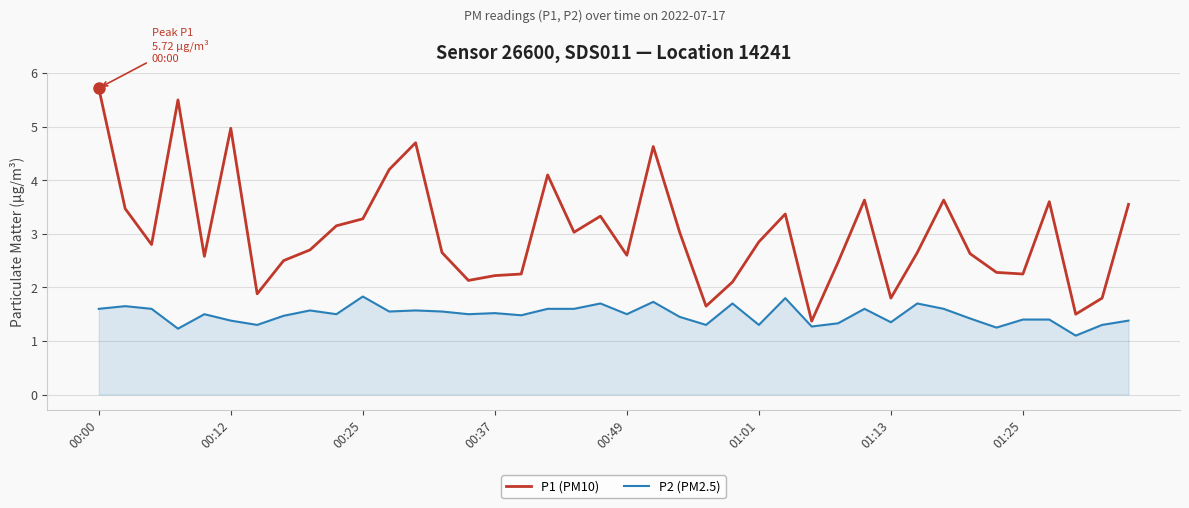

True or false: P2 (PM2.5) and P1 (PM10) intersect in this chart.

False